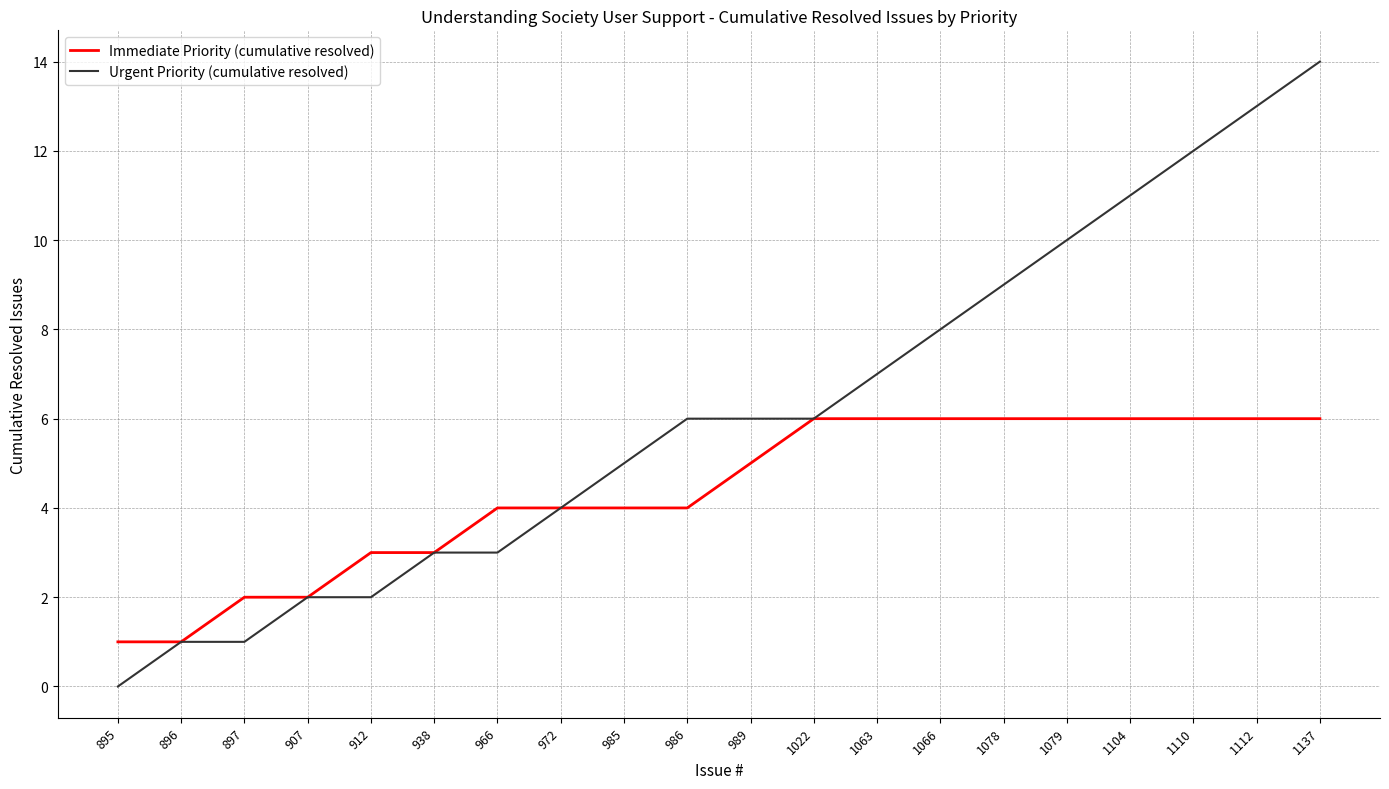

What is the difference between the Urgent Priority (cumulative resolved) values at 986 and 1078?

3